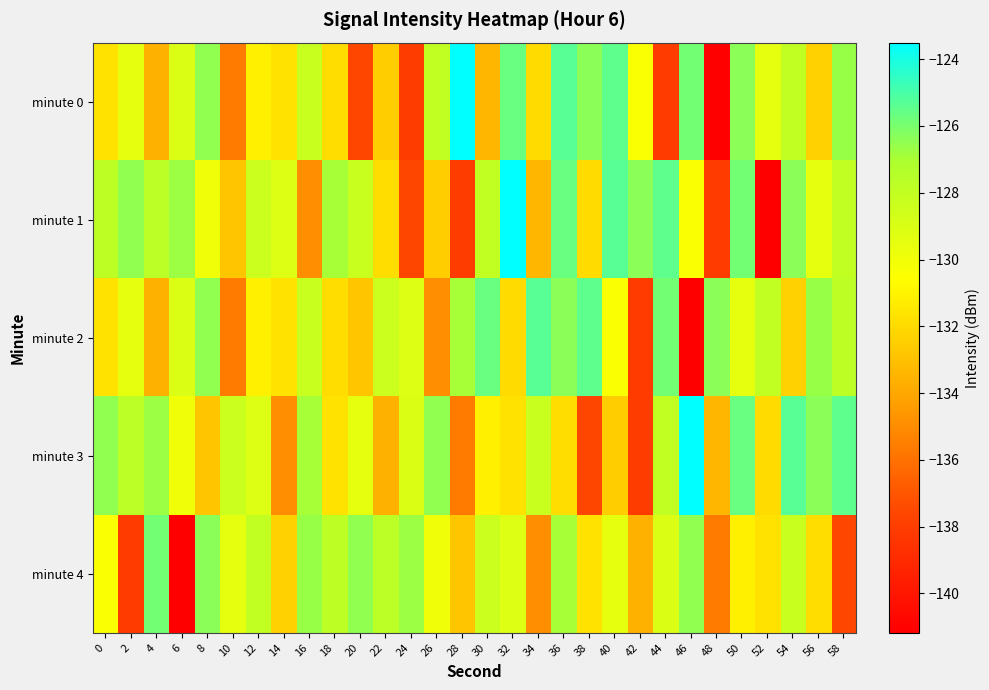

Reading left to right, what are all the values shown in this chart?

minute 0: 0=-131.7	2=-129.5	4=-133.6	6=-129.1	8=-126.5	10=-135.6	12=-131.1	14=-131.7	16=-128.2	18=-131.9	20=-137.5	22=-132.5	24=-138.0	26=-127.9	28=-123.5	30=-133.4	32=-125.7	34=-132.0	36=-125.3	38=-126.4	40=-125.5	42=-130.4	44=-138.1	46=-125.9	48=-141.2	50=-126.4	52=-129.5	54=-128.0	56=-132.4	58=-126.7
minute 1: 0=-127.8	2=-126.5	4=-127.7	6=-126.7	8=-130.0	10=-132.8	12=-128.4	14=-129.1	16=-135.0	18=-126.9	20=-128.2	22=-131.9	24=-137.5	26=-132.5	28=-138.0	30=-127.9	32=-123.5	34=-133.4	36=-125.7	38=-132.0	40=-125.3	42=-126.4	44=-125.5	46=-130.4	48=-138.1	50=-125.9	52=-141.2	54=-126.4	56=-129.5	58=-128.0
minute 2: 0=-131.7	2=-129.5	4=-133.6	6=-129.1	8=-126.5	10=-135.6	12=-131.1	14=-131.7	16=-128.2	18=-131.9	20=-132.8	22=-128.4	24=-129.1	26=-135.0	28=-126.9	30=-125.7	32=-132.0	34=-125.3	36=-126.4	38=-125.5	40=-130.4	42=-138.1	44=-125.9	46=-141.2	48=-126.4	50=-129.5	52=-128.0	54=-132.4	56=-126.7	58=-127.8
minute 3: 0=-126.5	2=-127.7	4=-126.7	6=-130.0	8=-132.8	10=-128.4	12=-129.1	14=-135.0	16=-126.9	18=-131.7	20=-129.5	22=-133.6	24=-129.1	26=-126.5	28=-135.6	30=-131.1	32=-131.7	34=-128.2	36=-131.9	38=-137.5	40=-132.5	42=-138.0	44=-127.9	46=-123.5	48=-133.4	50=-125.7	52=-132.0	54=-125.3	56=-126.4	58=-125.5
minute 4: 0=-130.4	2=-138.1	4=-125.9	6=-141.2	8=-126.4	10=-129.5	12=-128.0	14=-132.4	16=-126.7	18=-127.8	20=-126.5	22=-127.7	24=-126.7	26=-130.0	28=-132.8	30=-128.4	32=-129.1	34=-135.0	36=-126.9	38=-131.7	40=-129.5	42=-133.6	44=-129.1	46=-126.5	48=-135.6	50=-131.1	52=-131.7	54=-128.2	56=-131.9	58=-137.5